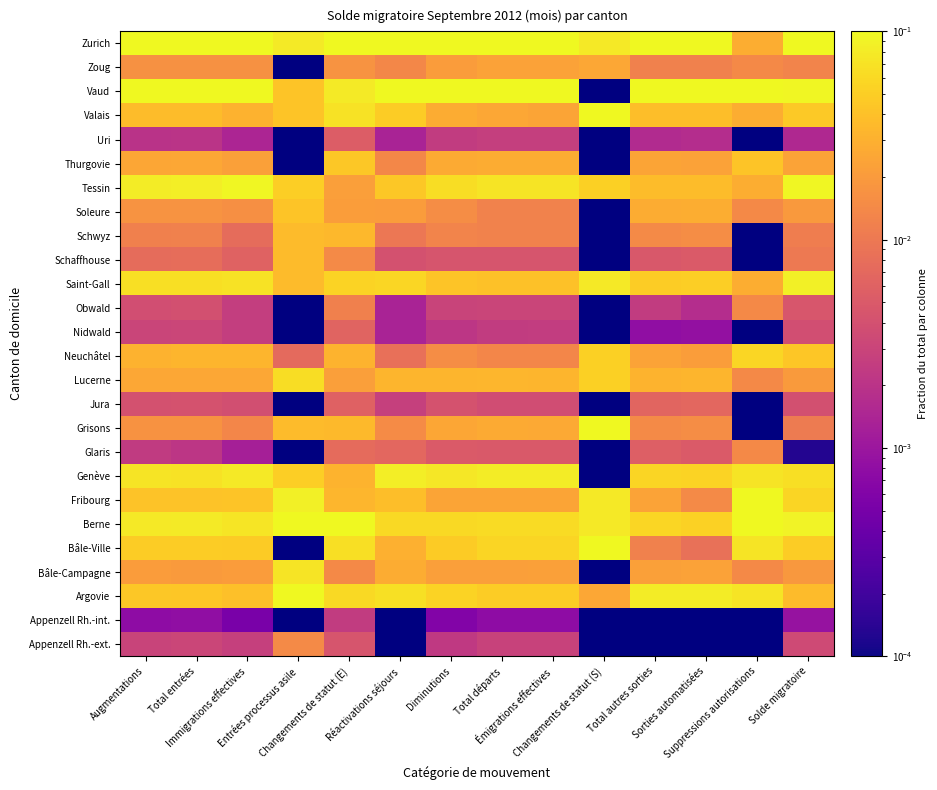

At which category is the sum across all series the highest?

Augmentations